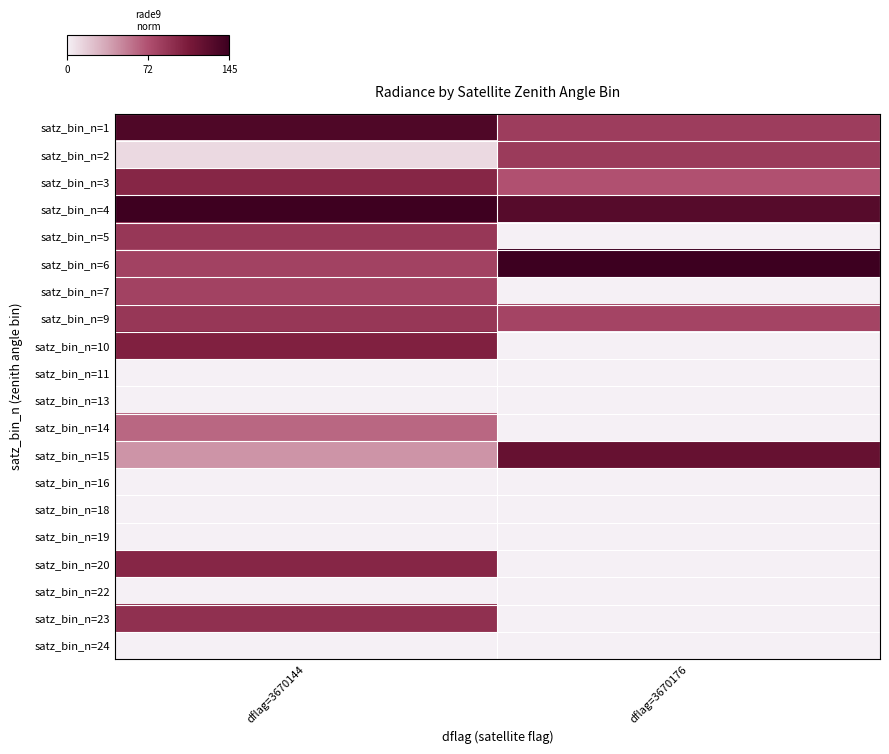

Reading left to right, what are all the values shown in this chart?

satz_bin_n=1: dflag=3670144=0.9	dflag=3670176=0.6
satz_bin_n=2: dflag=3670144=0.1	dflag=3670176=0.6
satz_bin_n=3: dflag=3670144=0.7	dflag=3670176=0.5
satz_bin_n=4: dflag=3670144=1.0	dflag=3670176=0.9
satz_bin_n=5: dflag=3670144=0.6	dflag=3670176=0.0
satz_bin_n=6: dflag=3670144=0.6	dflag=3670176=1.0
satz_bin_n=7: dflag=3670144=0.6	dflag=3670176=0.0
satz_bin_n=9: dflag=3670144=0.6	dflag=3670176=0.6
satz_bin_n=10: dflag=3670144=0.7	dflag=3670176=0.0
satz_bin_n=11: dflag=3670144=0.0	dflag=3670176=0.0
satz_bin_n=13: dflag=3670144=0.0	dflag=3670176=0.0
satz_bin_n=14: dflag=3670144=0.4	dflag=3670176=0.0
satz_bin_n=15: dflag=3670144=0.3	dflag=3670176=0.8
satz_bin_n=16: dflag=3670144=0.0	dflag=3670176=0.0
satz_bin_n=18: dflag=3670144=0.0	dflag=3670176=0.0
satz_bin_n=19: dflag=3670144=0.0	dflag=3670176=0.0
satz_bin_n=20: dflag=3670144=0.7	dflag=3670176=0.0
satz_bin_n=22: dflag=3670144=0.0	dflag=3670176=0.0
satz_bin_n=23: dflag=3670144=0.6	dflag=3670176=0.0
satz_bin_n=24: dflag=3670144=0.0	dflag=3670176=0.0